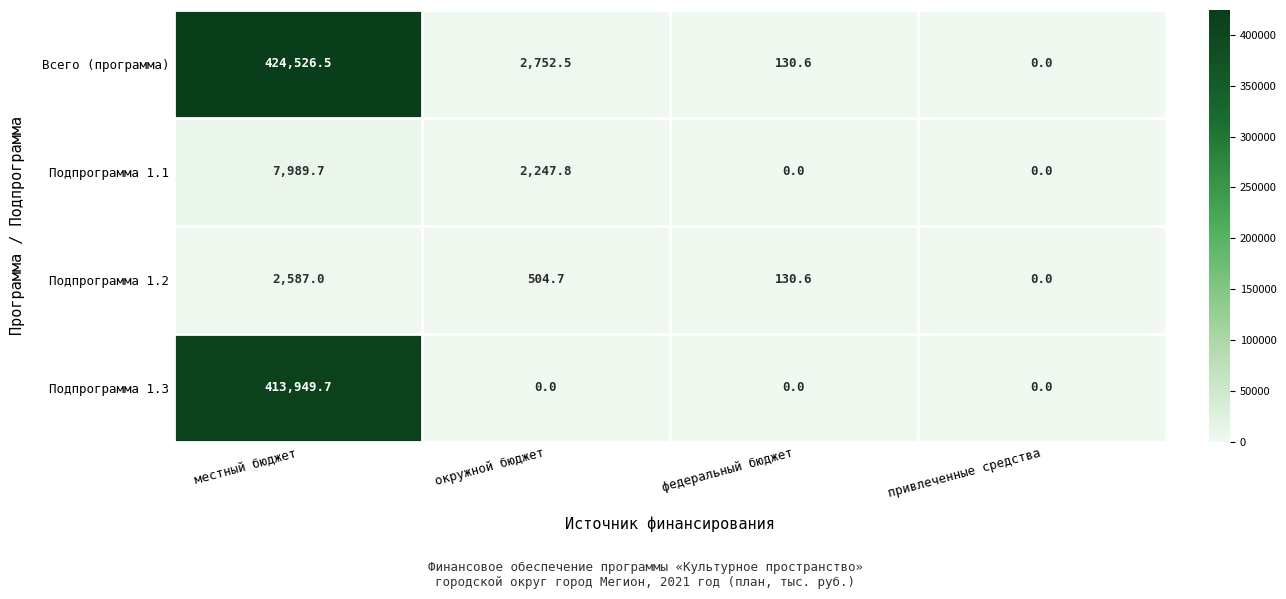

Reading right to left, extract all data points from this chart.

Всего (программа): 0.0	130.6	2752.5	424526.5
Подпрограмма 1.1: 0.0	0.0	2247.8	7989.7
Подпрограмма 1.2: 0.0	130.6	504.7	2587.0
Подпрограмма 1.3: 0.0	0.0	0.0	413949.7